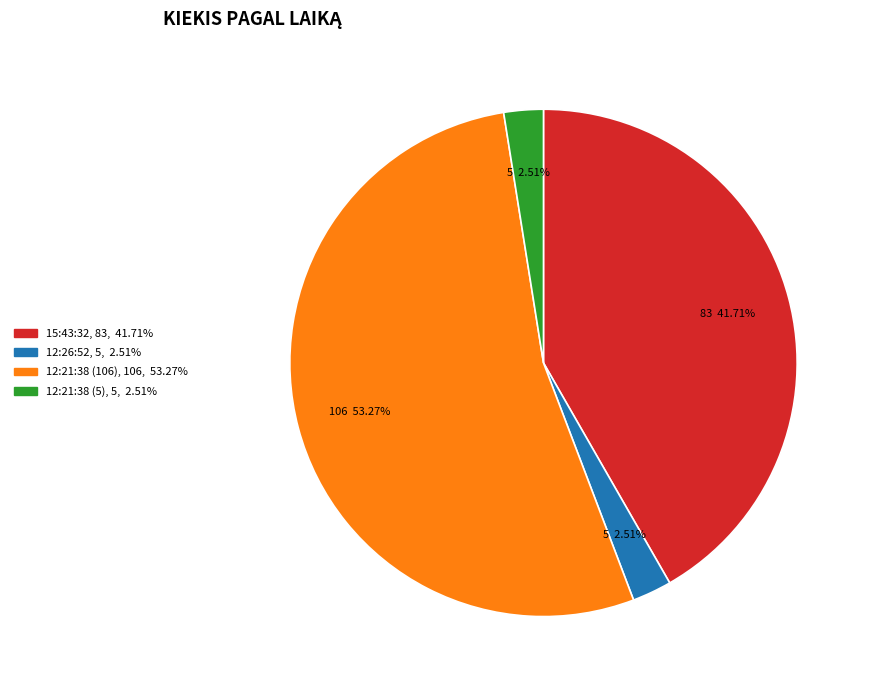

To the nearest percent, what portion does 15:43:32 represent?

42%